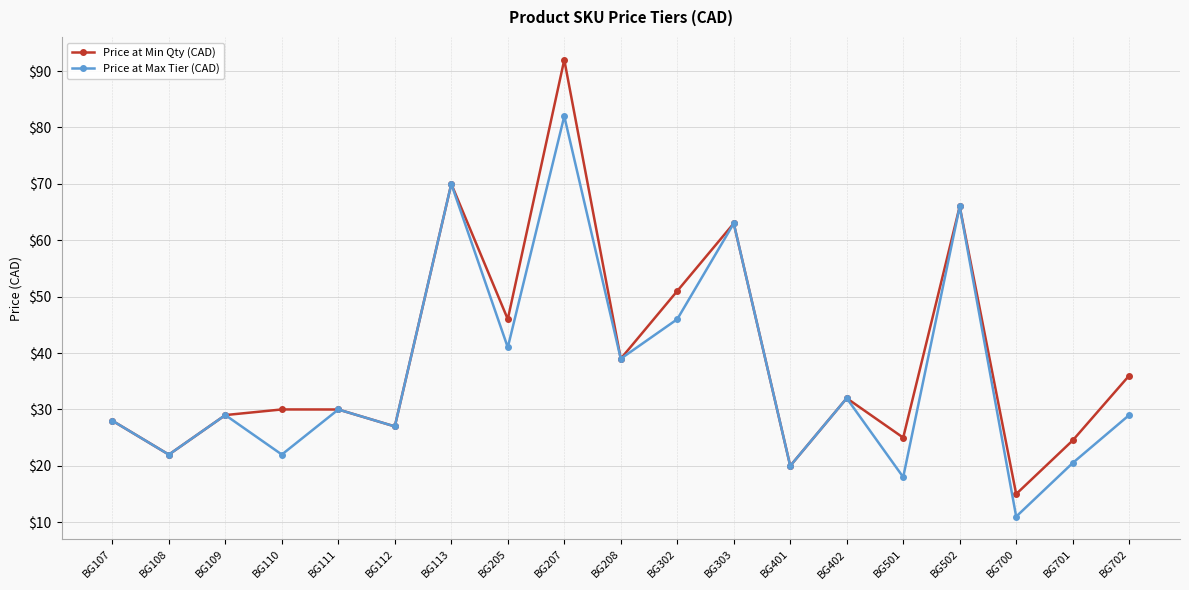

Reading left to right, what are all the values shown in this chart?

Price at Min Qty (CAD): 28.0	22.0	29.0	30.0	30.0	27.0	70.0	46.0	92.0	39.0	51.0	63.0	20.0	32.0	25.0	66.0	15.0	24.5	36.0
Price at Max Tier (CAD): 28.0	22.0	29.0	22.0	30.0	27.0	70.0	41.0	82.0	39.0	46.0	63.0	20.0	32.0	18.0	66.0	11.0	20.5	29.0